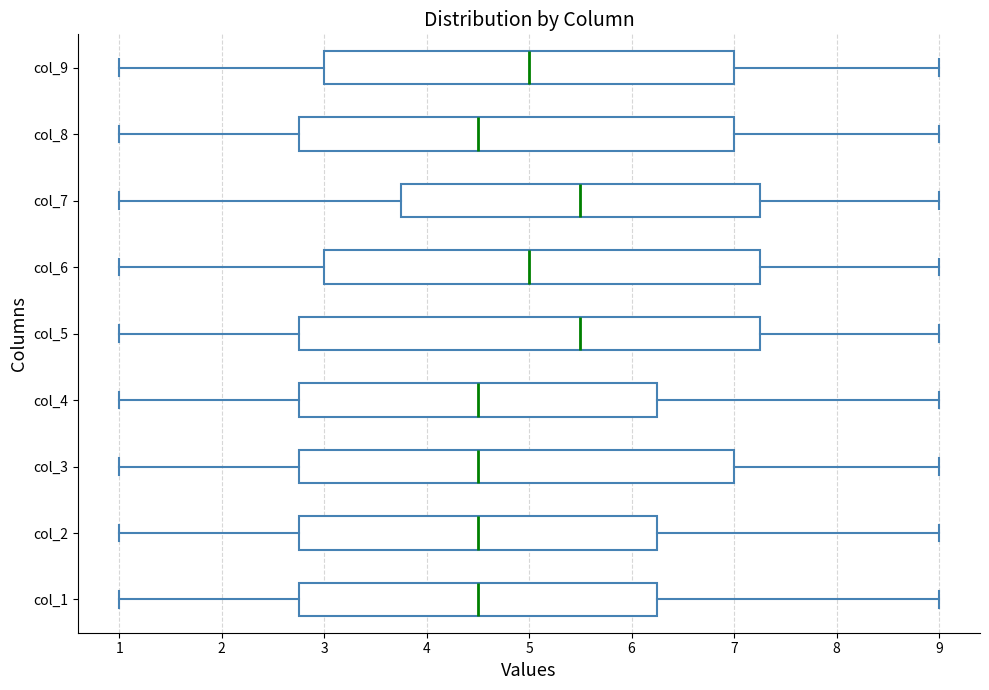

Reading bottom to top, transcribe this box plot: for each box, give where its median line is, the range the box spans, and where its two whiskers end, as read against the x-axis. The values are not printed on the chart, so give them approximately, as read against the axis.

col_1: median 4.5, box 2.8 to 6.3, whiskers 1.0 to 9.0
col_2: median 4.5, box 2.8 to 6.3, whiskers 1.0 to 9.0
col_3: median 4.5, box 2.8 to 7.0, whiskers 1.0 to 9.0
col_4: median 4.5, box 2.8 to 6.3, whiskers 1.0 to 9.0
col_5: median 5.5, box 2.8 to 7.3, whiskers 1.0 to 9.0
col_6: median 5.0, box 3.0 to 7.3, whiskers 1.0 to 9.0
col_7: median 5.5, box 3.8 to 7.3, whiskers 1.0 to 9.0
col_8: median 4.5, box 2.8 to 7.0, whiskers 1.0 to 9.0
col_9: median 5.0, box 3.0 to 7.0, whiskers 1.0 to 9.0